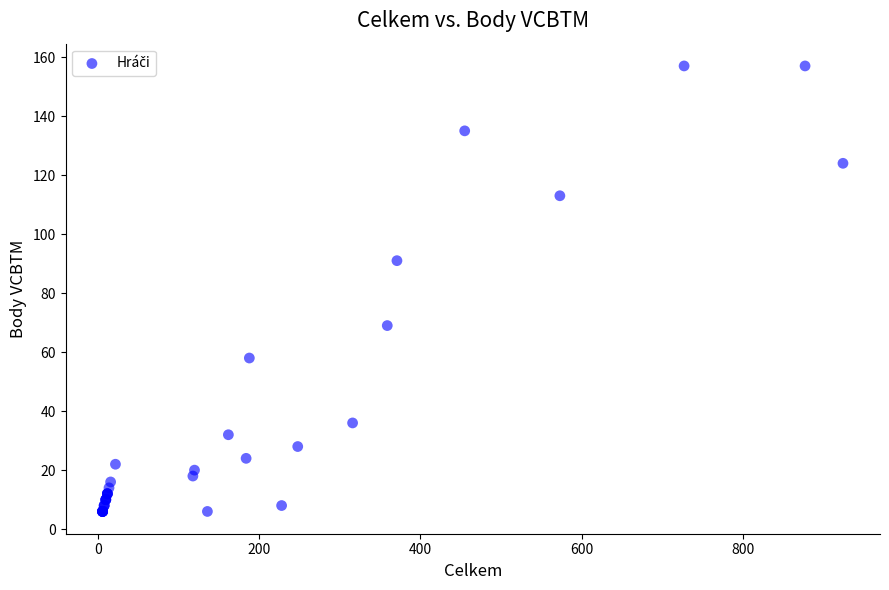

What Y value in the scatter plot is closest to 81?

91